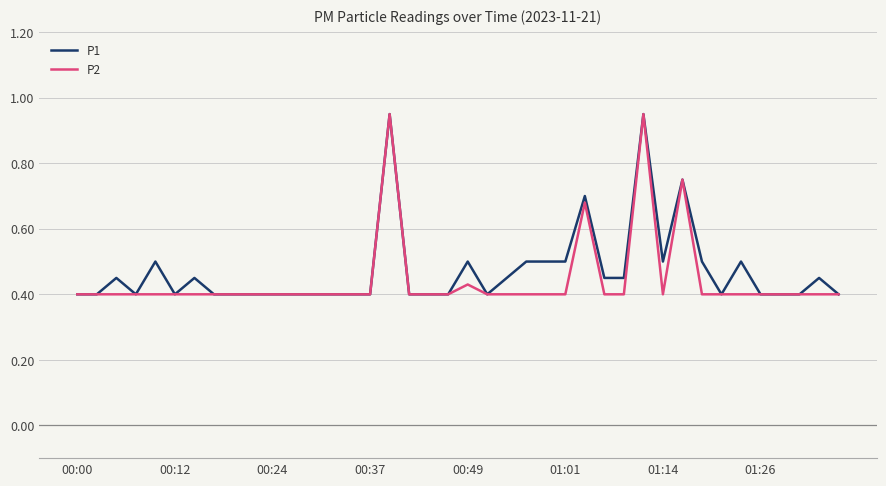

Does the chart display data point markers on the line(s)?

No